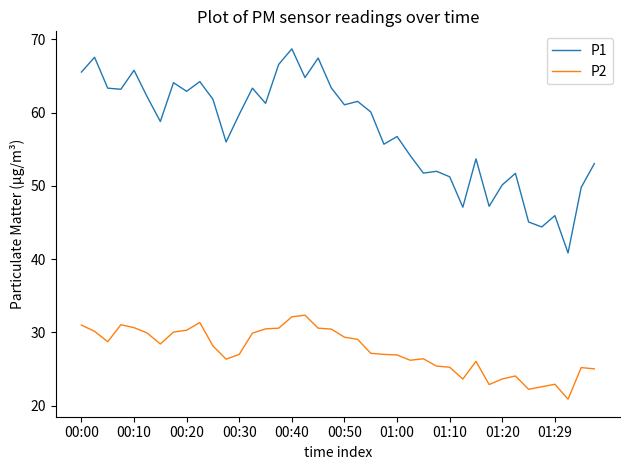

What is the greatest value displayed?

68.7